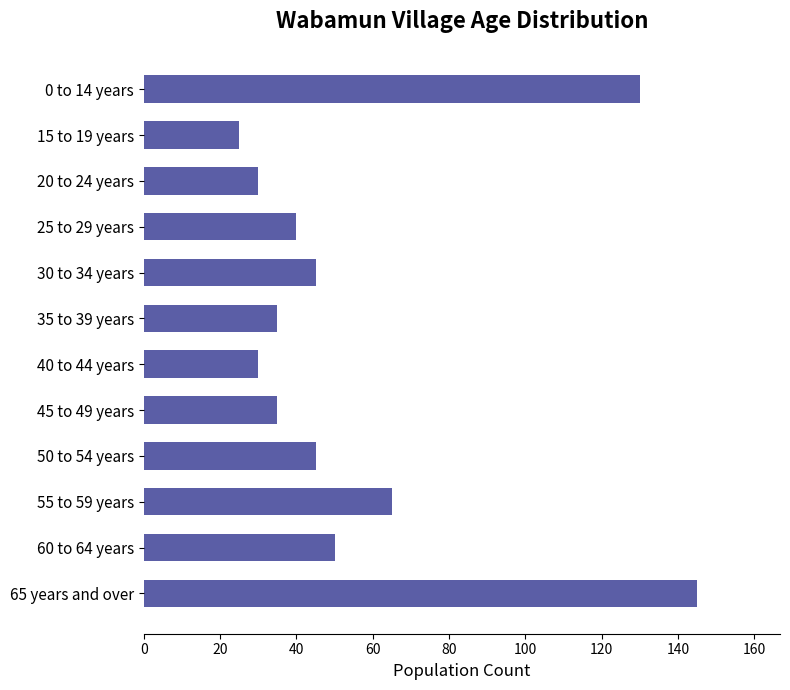

Reading top to bottom, extract all data points from this chart.

130	25	30	40	45	35	30	35	45	65	50	145